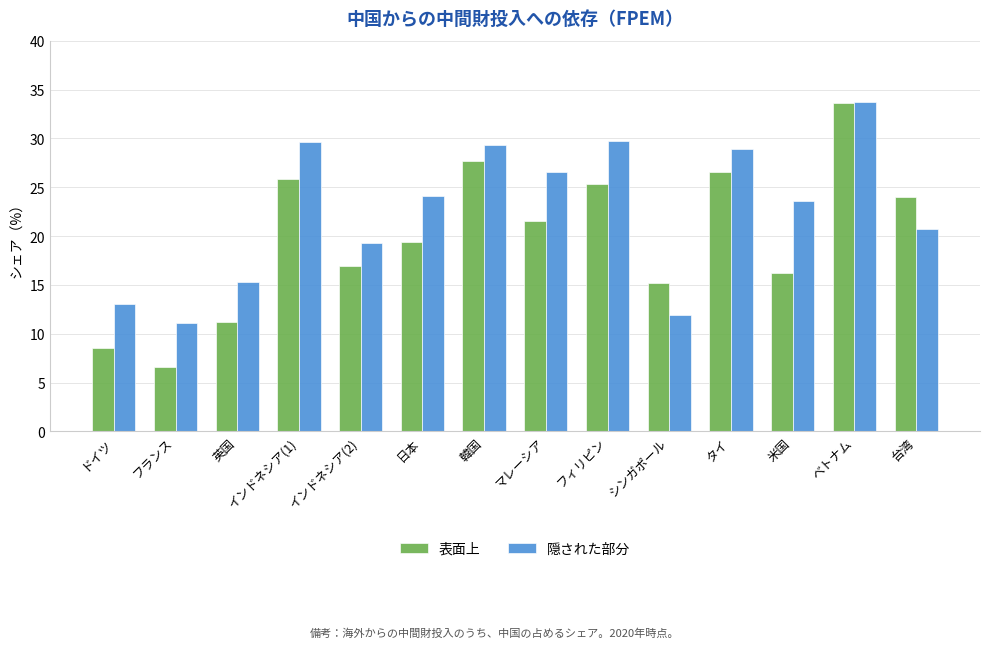

Where does the 表面上 series first go above 21?

インドネシア(1)